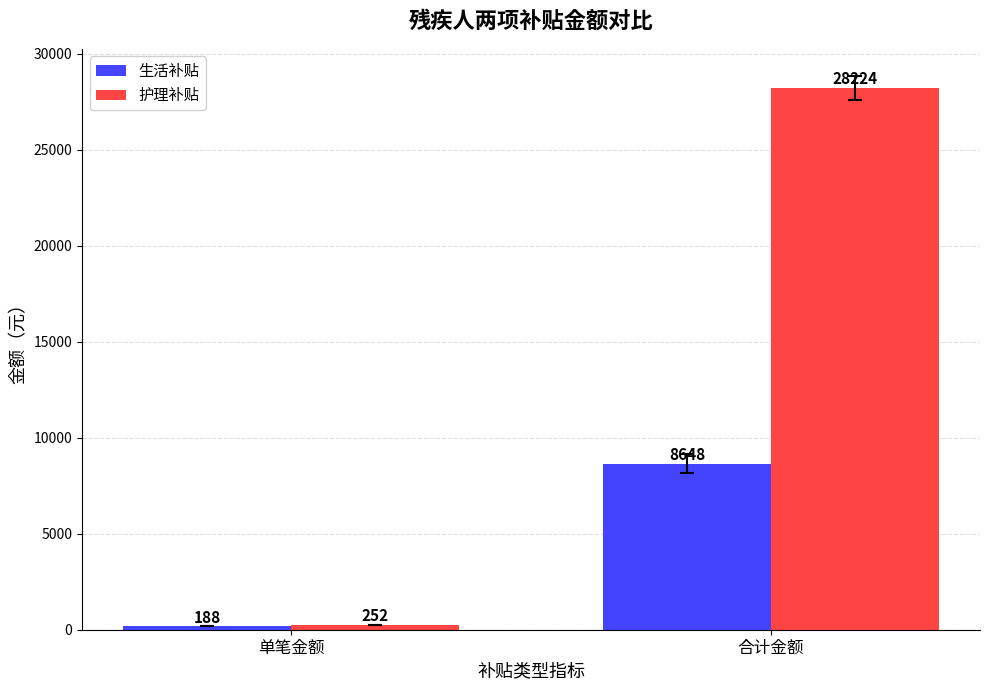

What is the approximate value of 护理补贴 at 合计金额, to the nearest 50?

28200